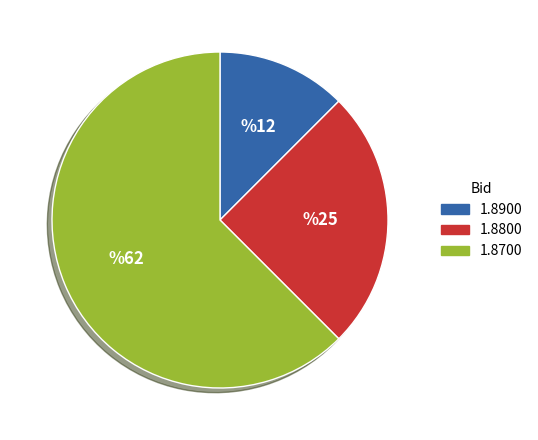

Is it true that 1.8900 is 27% of the pie?

False